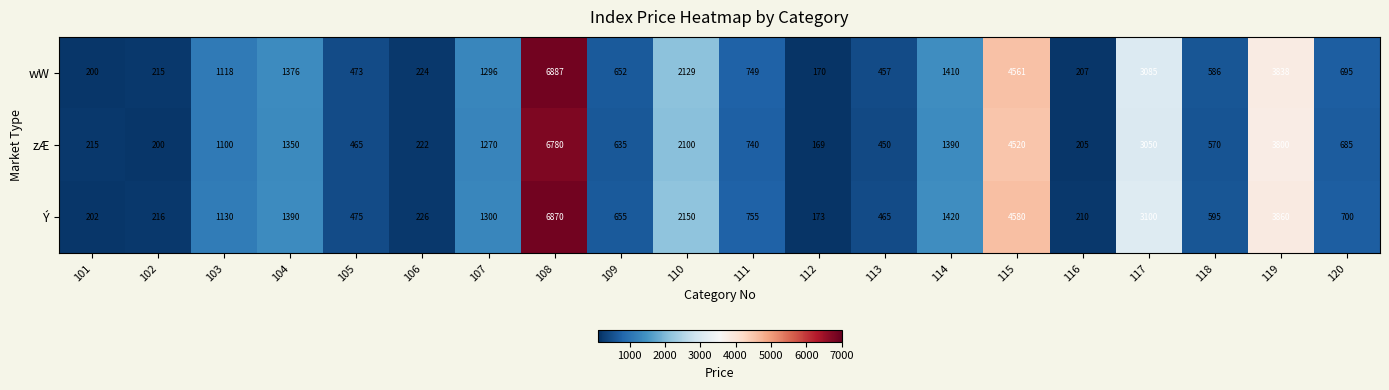

What is the difference between the Ý values at 102 and 120?

484